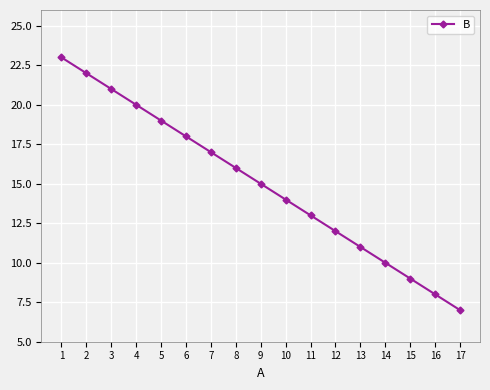

What is the smallest value displayed?

7